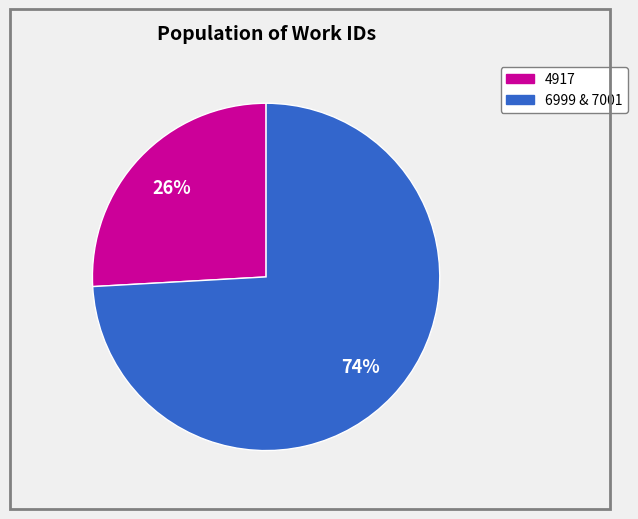

Is there a majority slice in this chart?

Yes